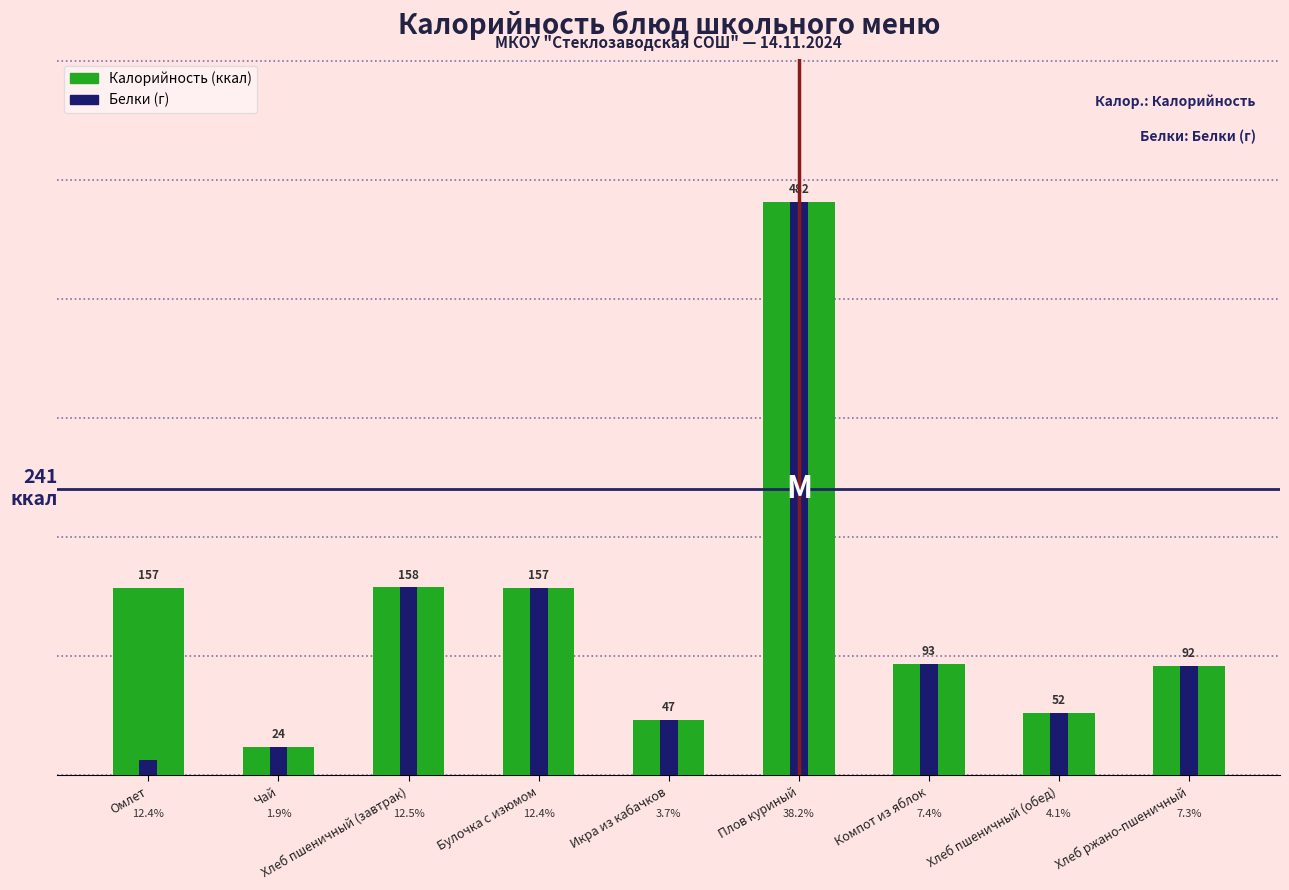

Reading left to right, transcribe all the data shown in this chart.

Калорийность (ккал): Омлет=157.0	Чай=24.0	Хлеб пшеничный (завтрак)=157.7	Булочка с изюмом=157.0	Икра из кабачков=46.7	Плов куриный=481.7	Компот из яблок=93.2	Хлеб пшеничный (обед)=52.3	Хлеб ржано-пшеничный=92.0
Белки (г): Омлет=12.7	Чай=24.0	Хлеб пшеничный (завтрак)=157.7	Булочка с изюмом=157.0	Икра из кабачков=46.7	Плов куриный=481.7	Компот из яблок=93.2	Хлеб пшеничный (обед)=52.3	Хлеб ржано-пшеничный=92.0